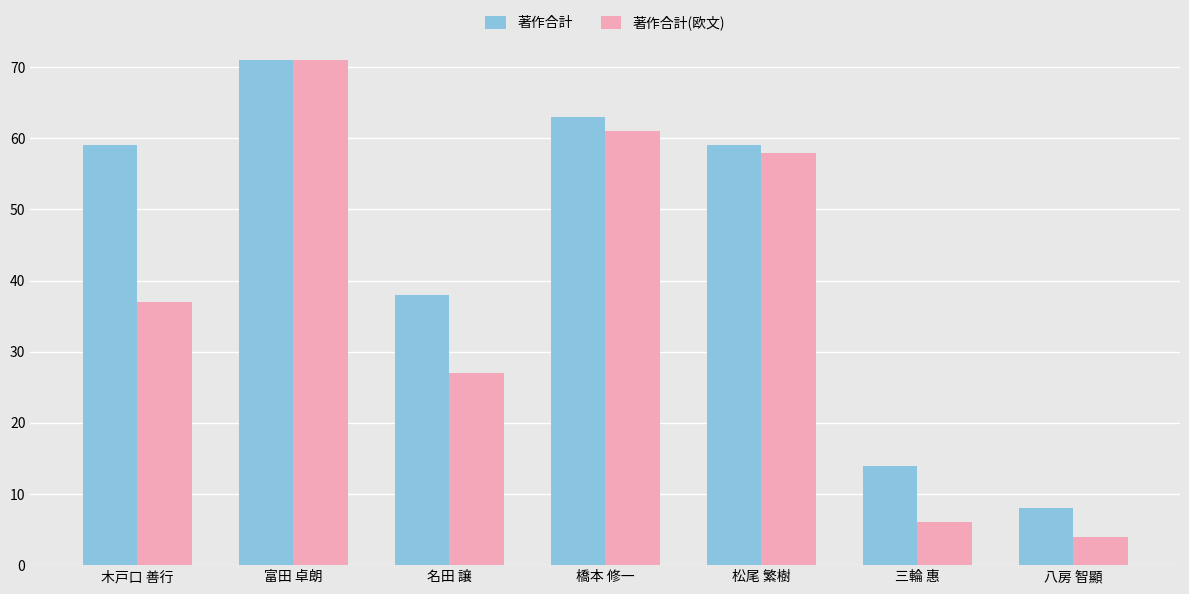

Reading left to right, extract all data points from this chart.

著作合計: 59	71	38	63	59	14	8
著作合計(欧文): 37	71	27	61	58	6	4